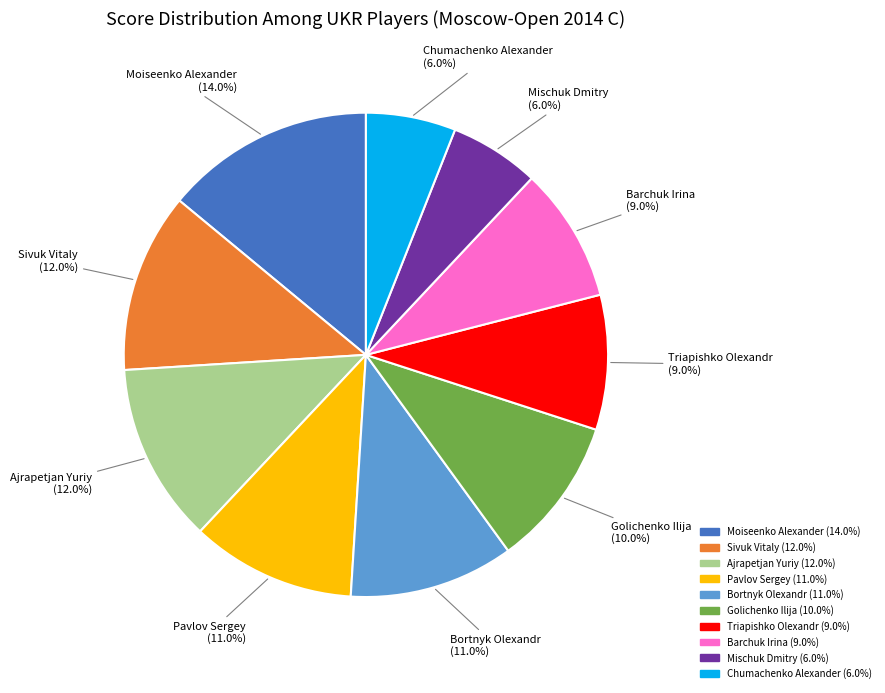

How much of the chart is everything except Chumachenko Alexander?

94.0%